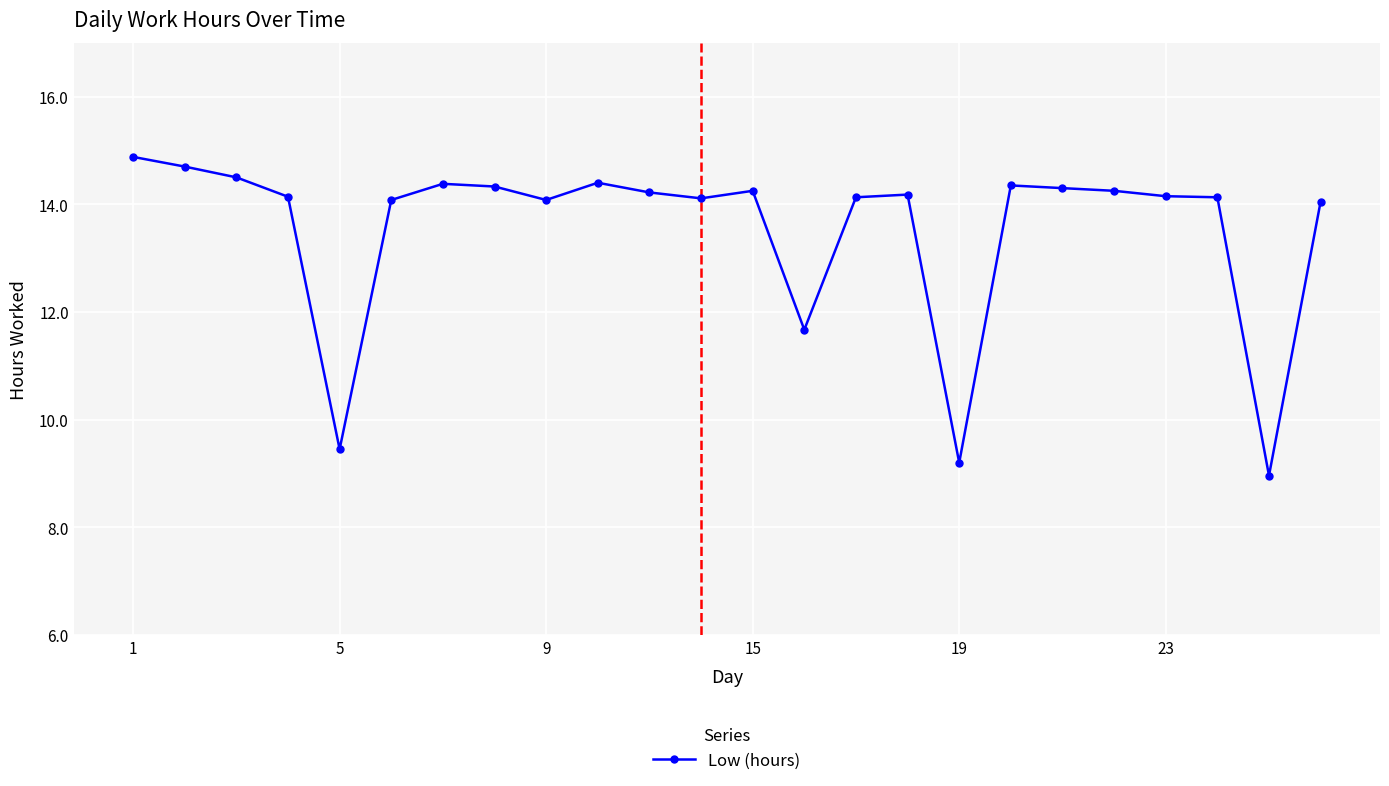

What is the smallest value displayed?

9.0